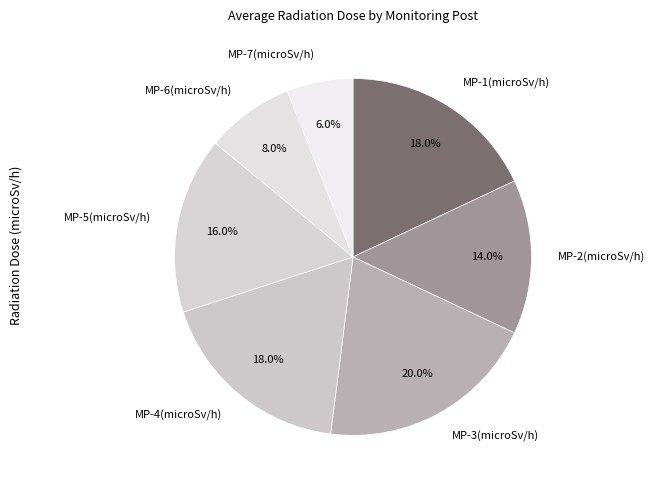

Do MP-5(microSv/h) and MP-2(microSv/h) together represent more than half of the pie?

No